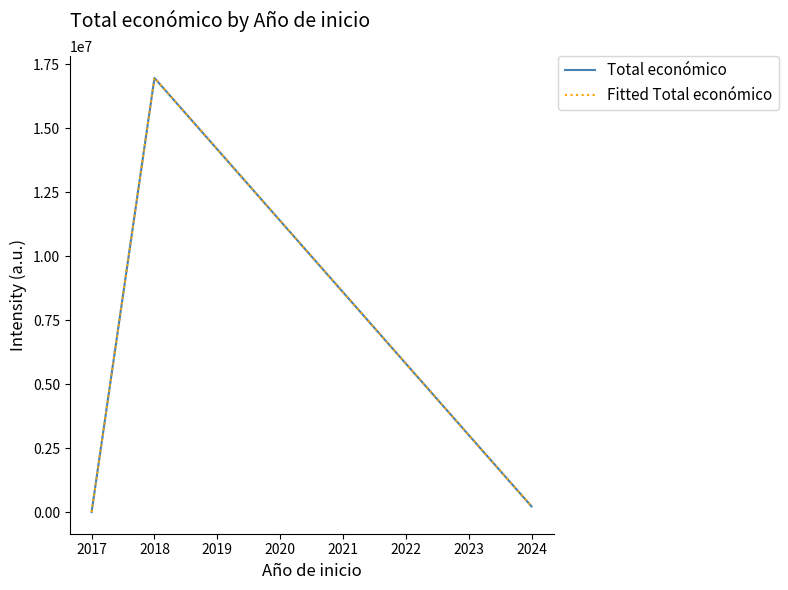

Does the chart display data point markers on the line(s)?

No